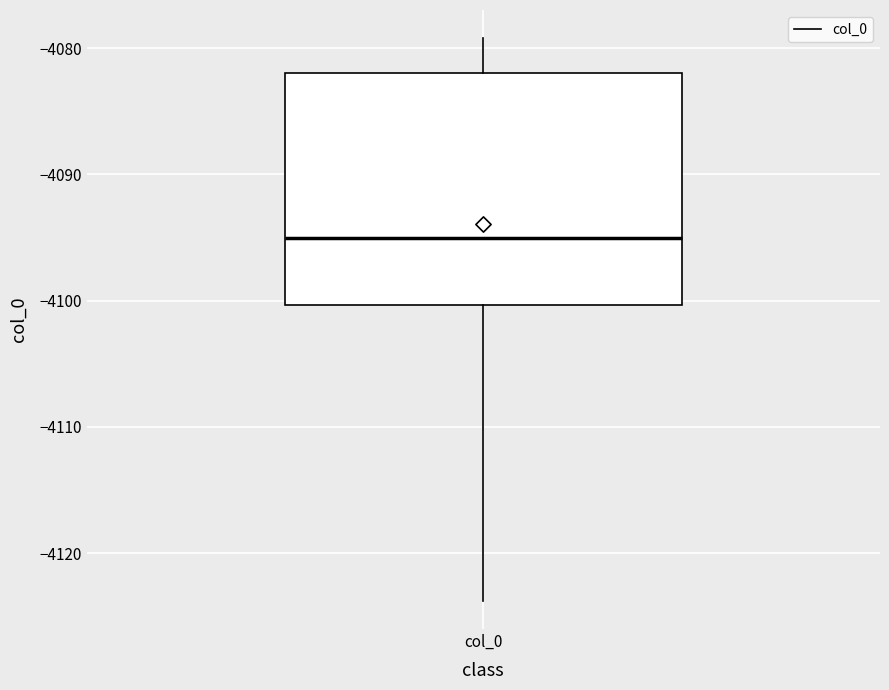

Read this box plot against the y-axis: the position of the median line, the range covered by the box, and the ends of both whiskers. The values are not printed on the chart, so give them approximately, as read against the axis.

median -4095, box -4100 to -4082, whiskers -4124 to -4079